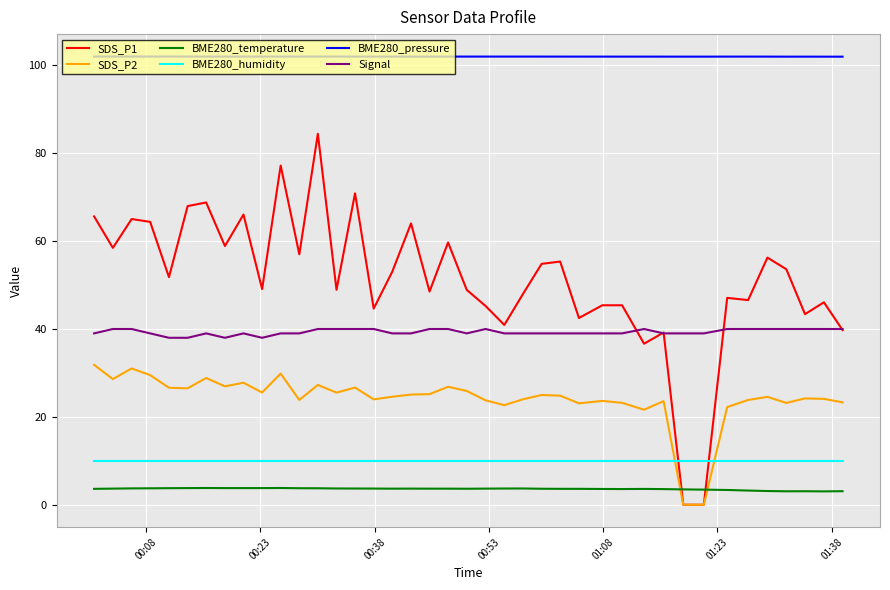

How many lines are shown in the chart?

6